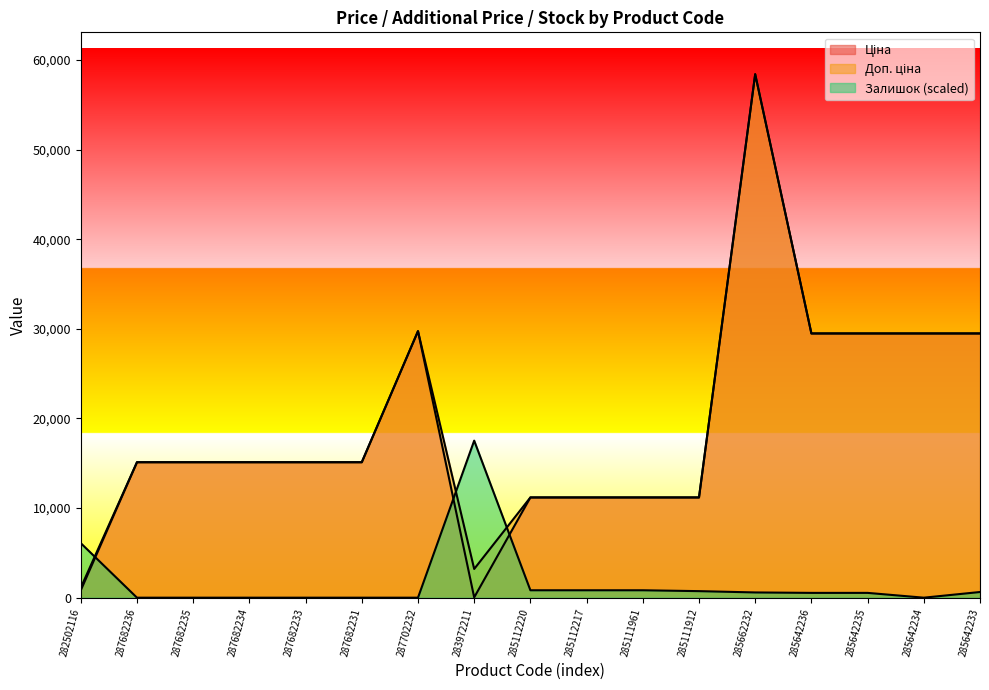

How many interior local valleys does the Доп. ціна series have?

1